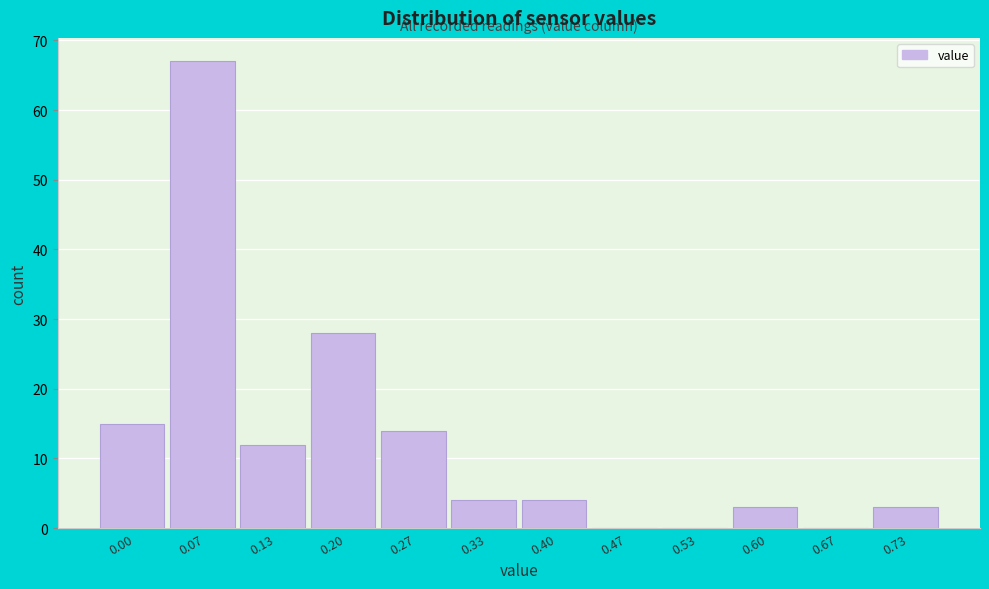

Reading right to left, list all the values displayed in this chart.

0.73=3	0.67=0	0.60=3	0.53=0	0.47=0	0.40=4	0.33=4	0.27=14	0.20=28	0.13=12	0.07=67	0.00=15